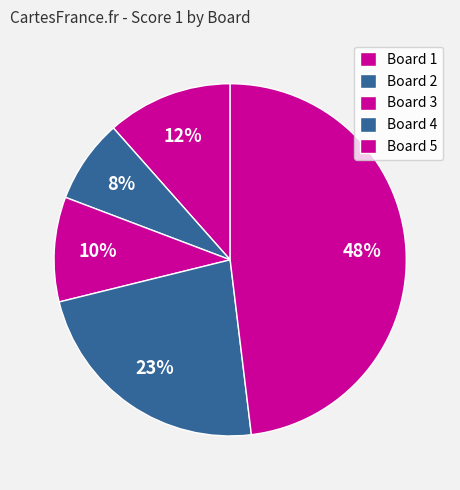

What percentage is the Board 1 slice, to the nearest percent?

12%